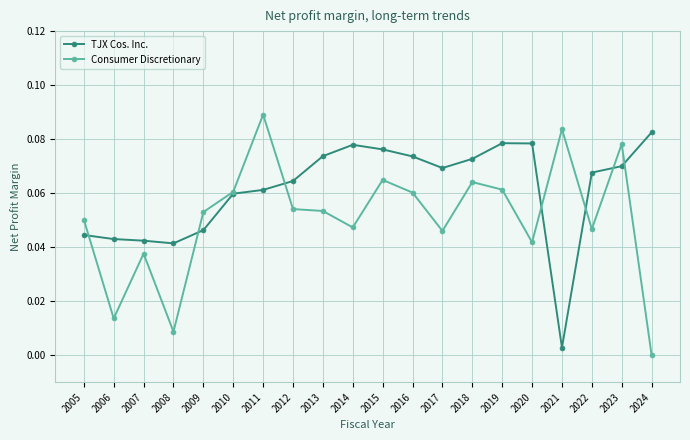

How many lines are shown in the chart?

2